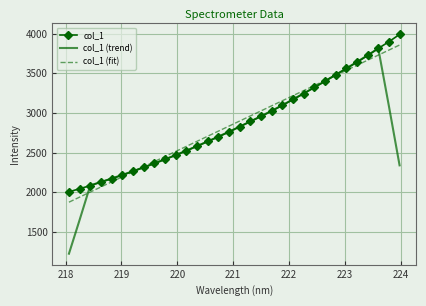

Which series has the largest range (max minus min)?

col_1 (trend)